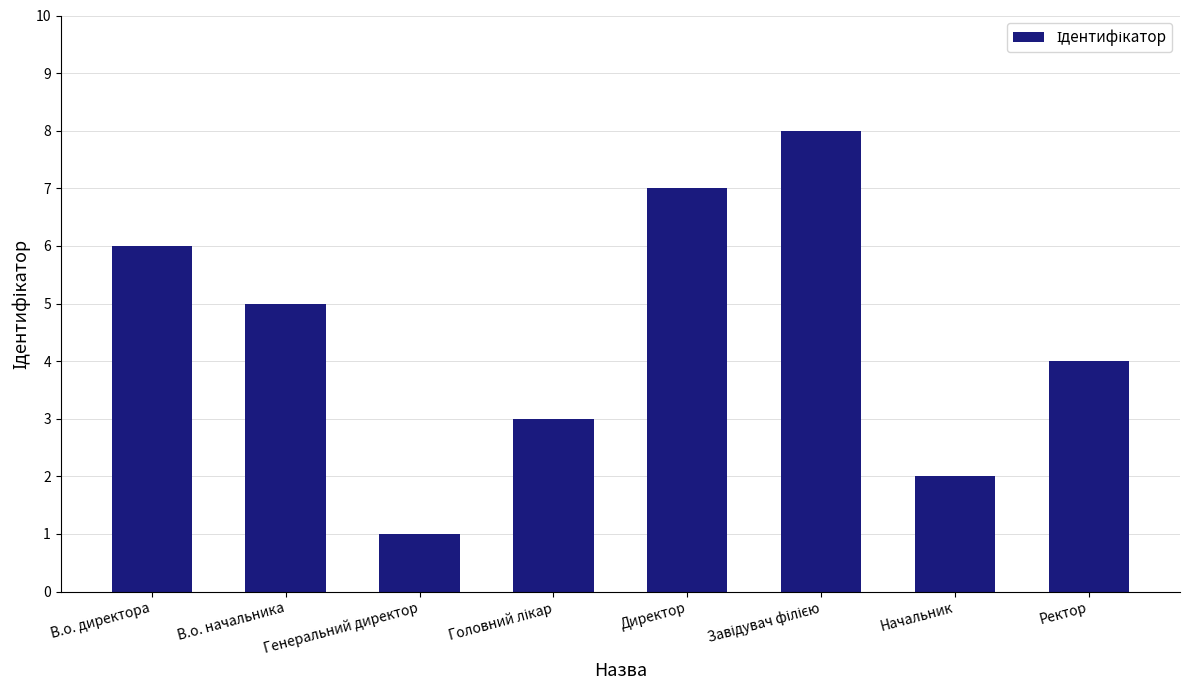

How many series are shown in this chart?

1